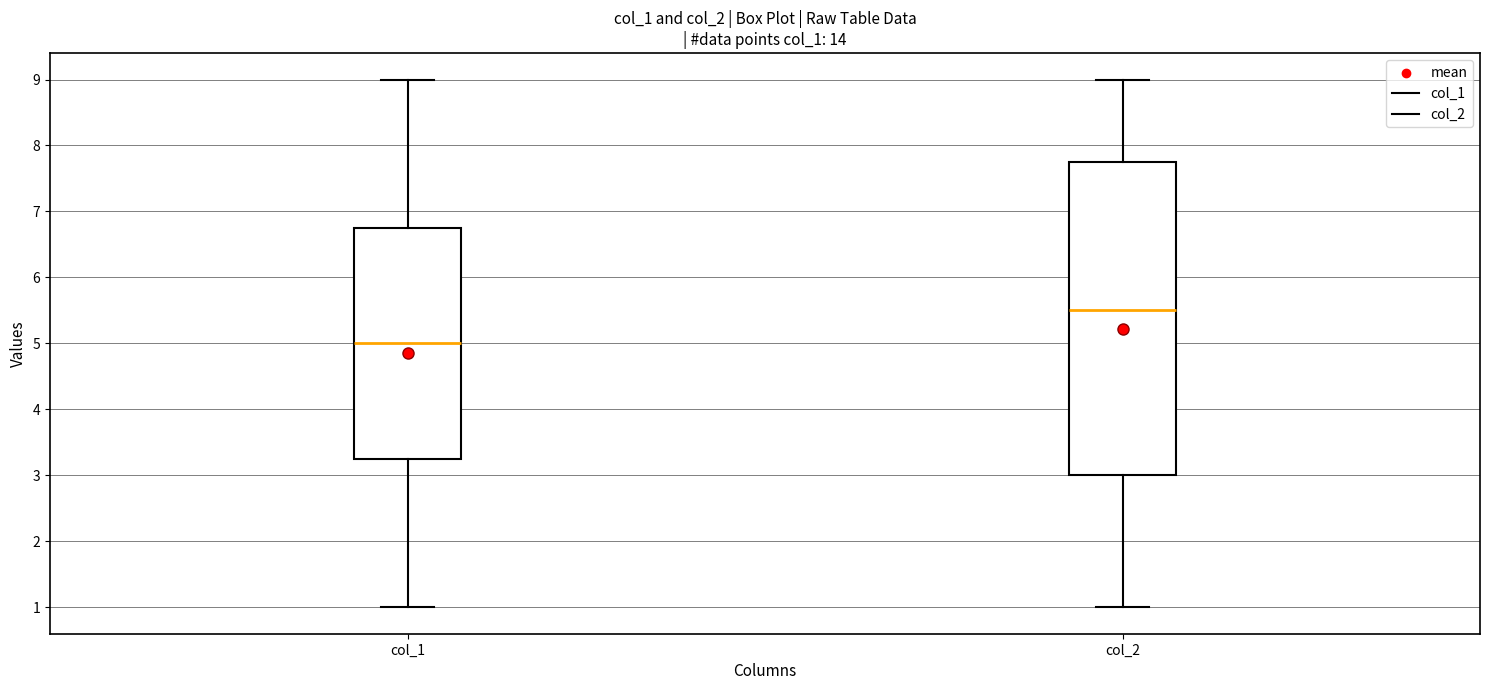

Reading left to right, read every box against the y-axis: the position of its median line, the range the box covers, and the ends of its whiskers. The values are not printed on the chart, so give them approximately, as read against the axis.

col_1: median 5.0, box 3.3 to 6.8, whiskers 1.0 to 9.0
col_2: median 5.5, box 3.0 to 7.8, whiskers 1.0 to 9.0